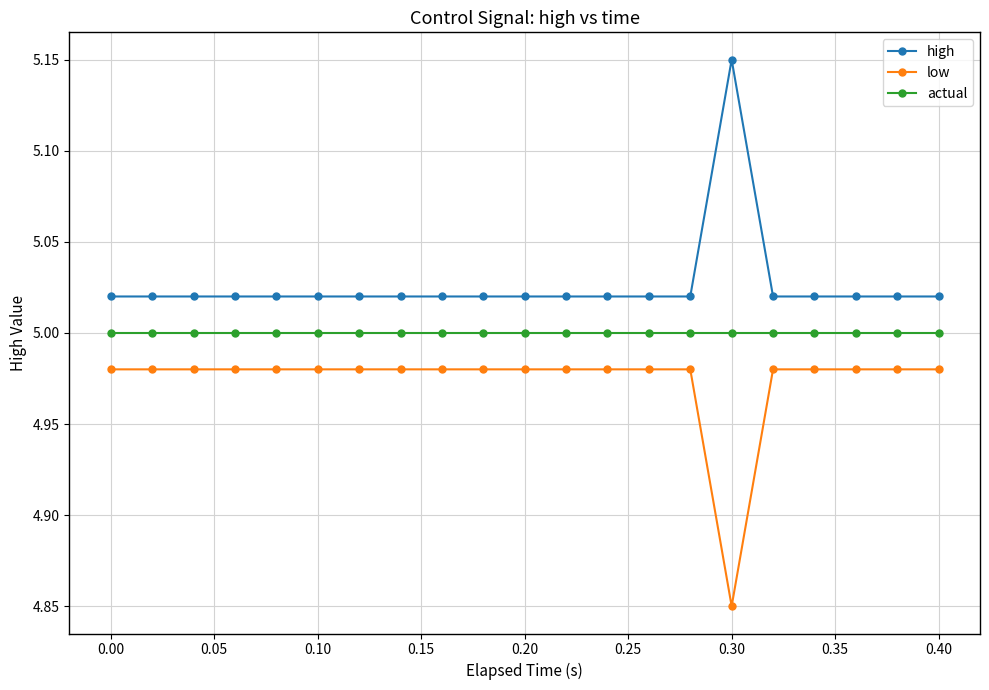

List the series in order of their peak value, lowest first.

low, actual, high